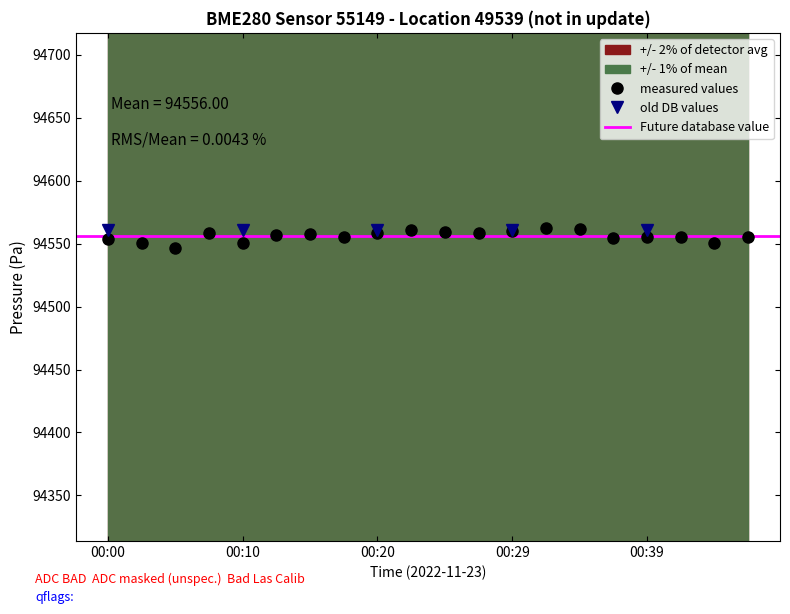

True or false: the data shows 94555.3 at 00:17.

True